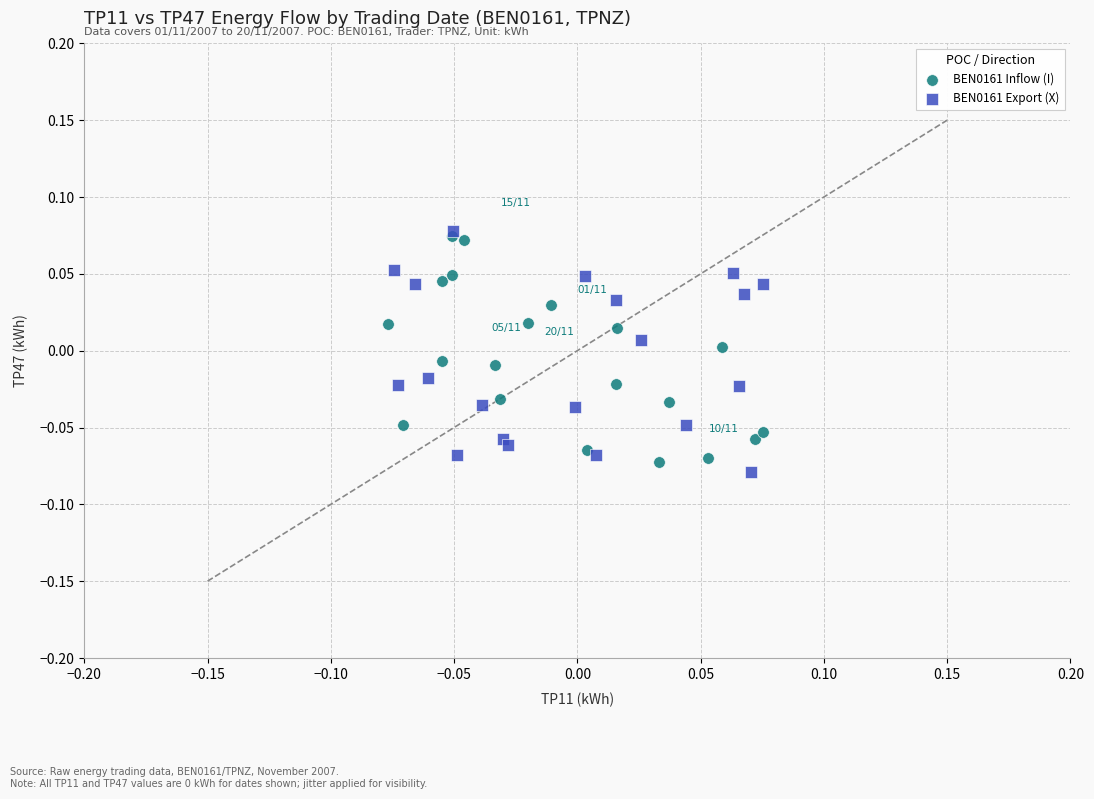

Which series reaches the minimum Y coordinate?

BEN0161 Export (X)